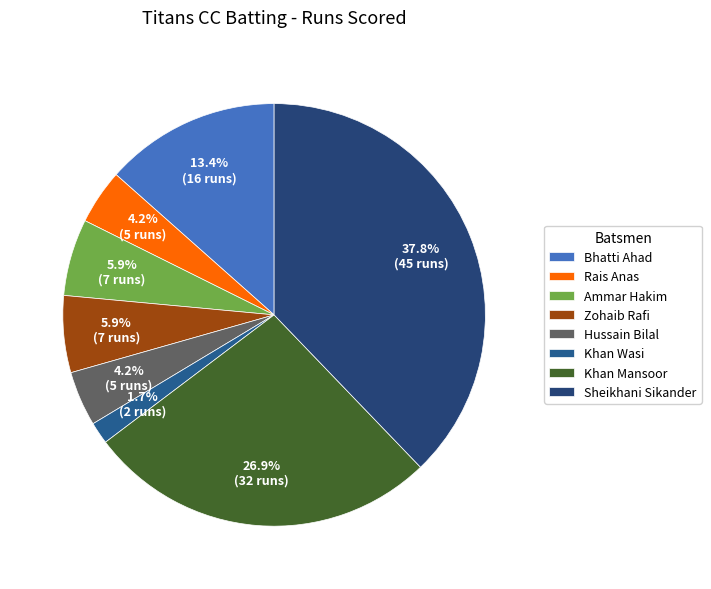

True or false: Khan Mansoor accounts for 37% of the total.

False